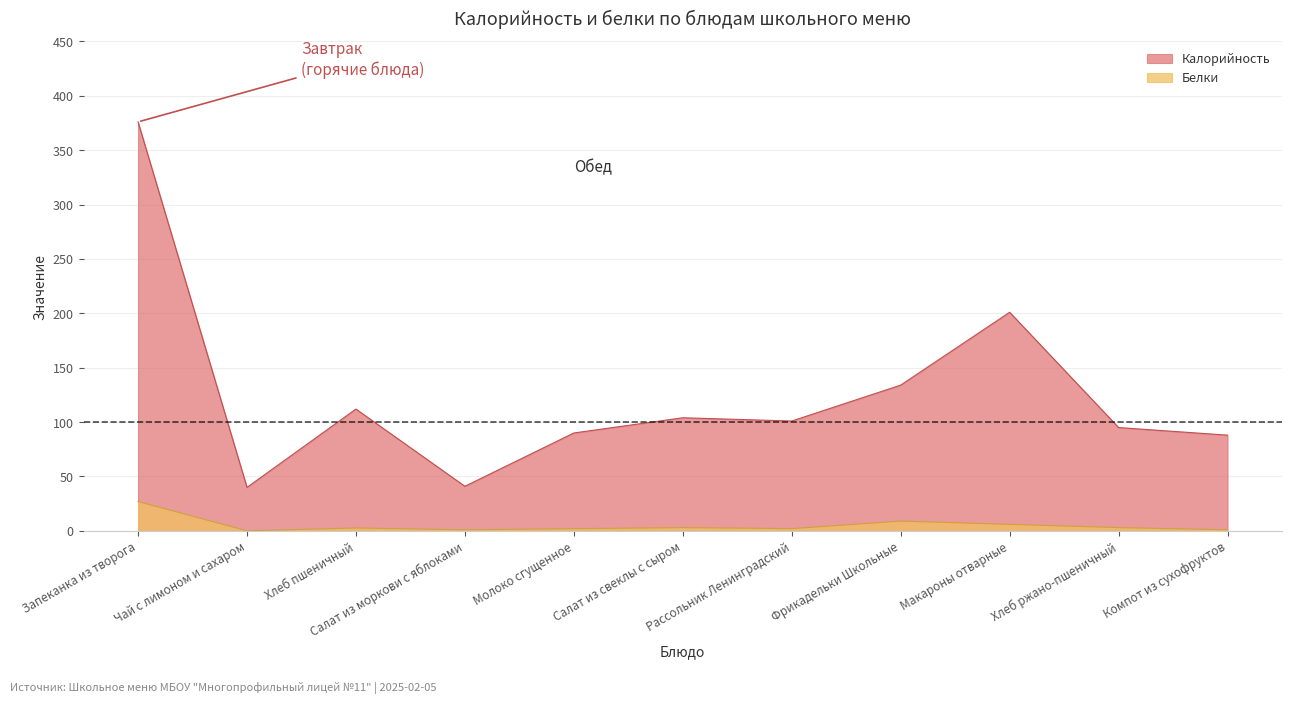

What is the label of the 10th point from the right?

Чай с лимоном и сахаром